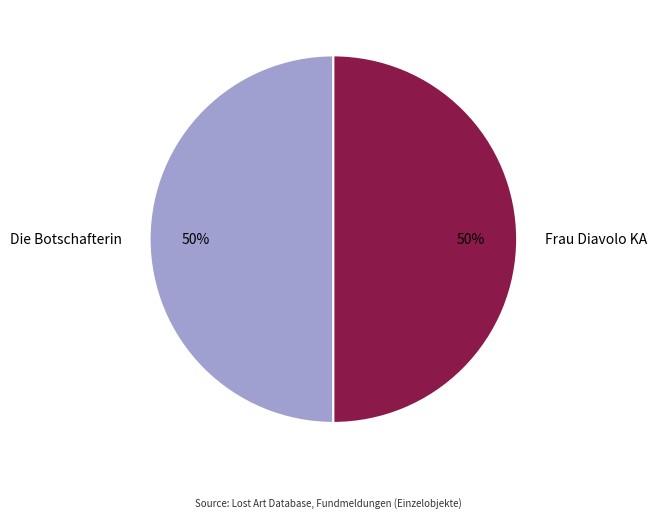

What percentage is the Frau Diavolo KA slice, to the nearest percent?

50%